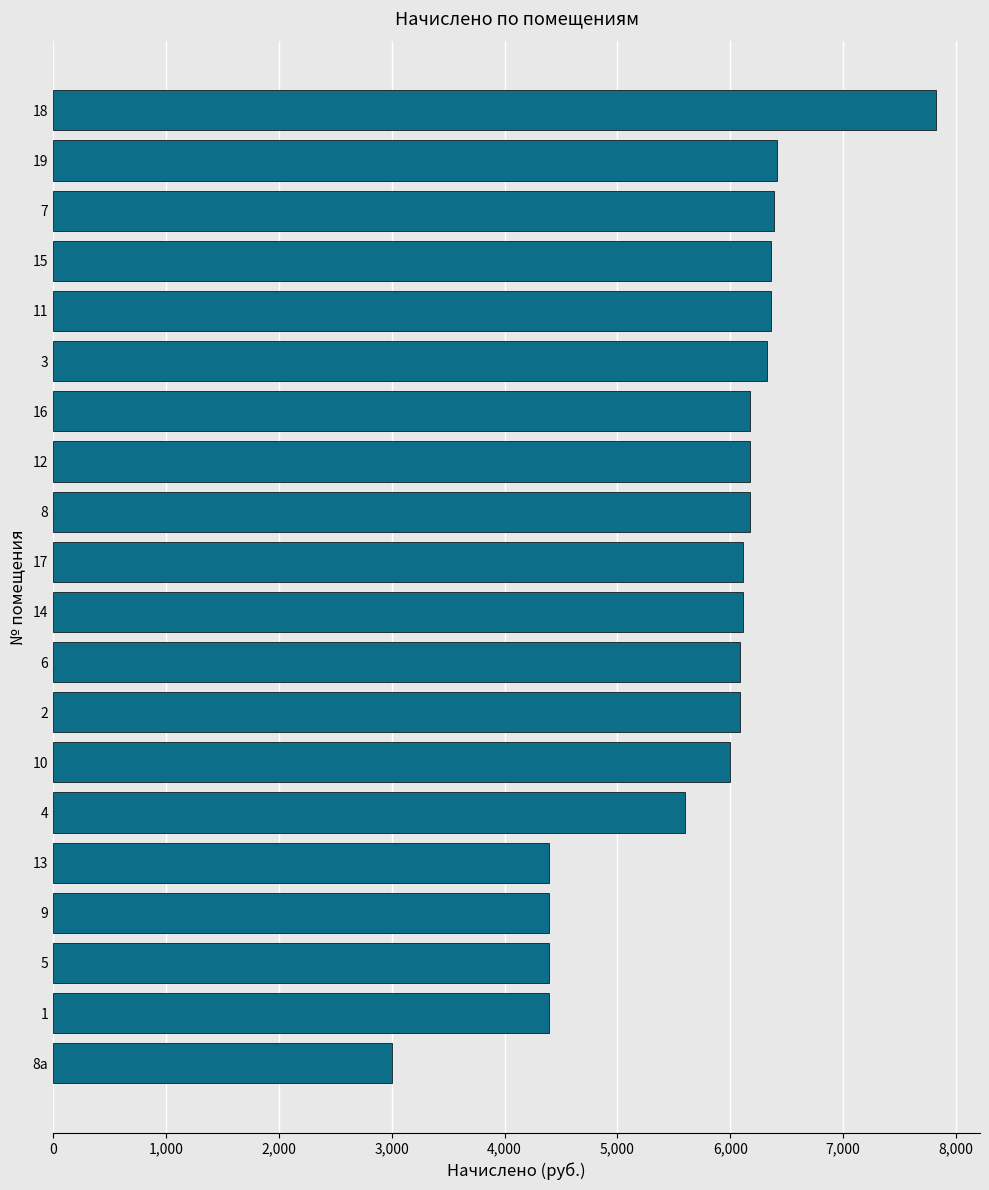

How many categories are shown in the chart?

20